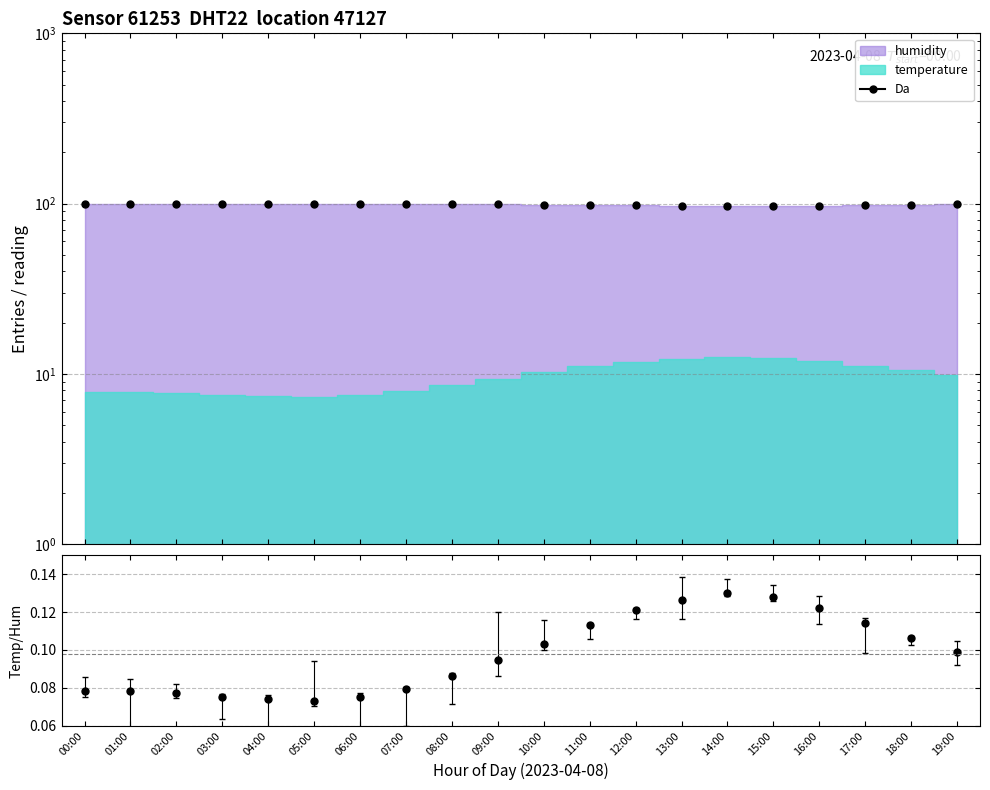

What is the value of the 15th point from the left?

96.8